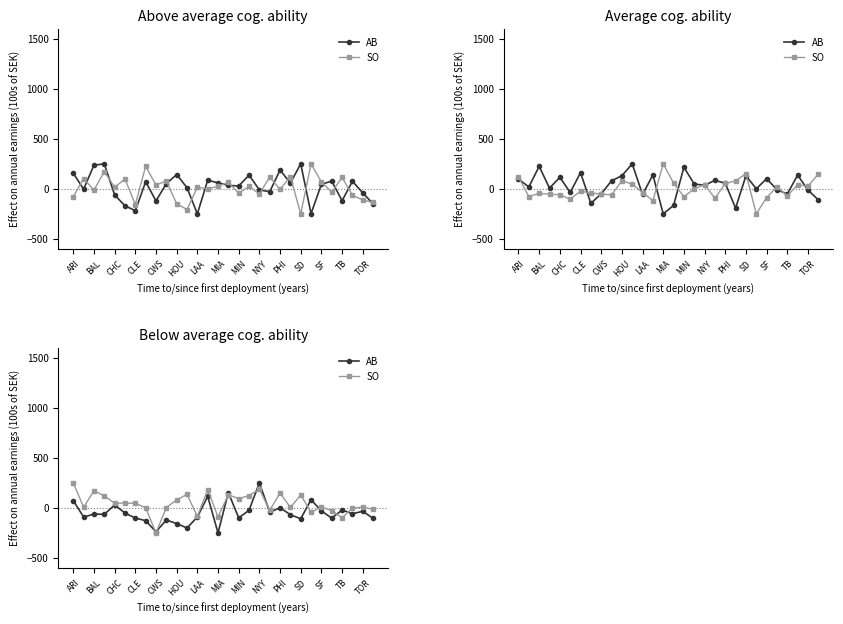

Which has a higher value, 18 or TB?

18